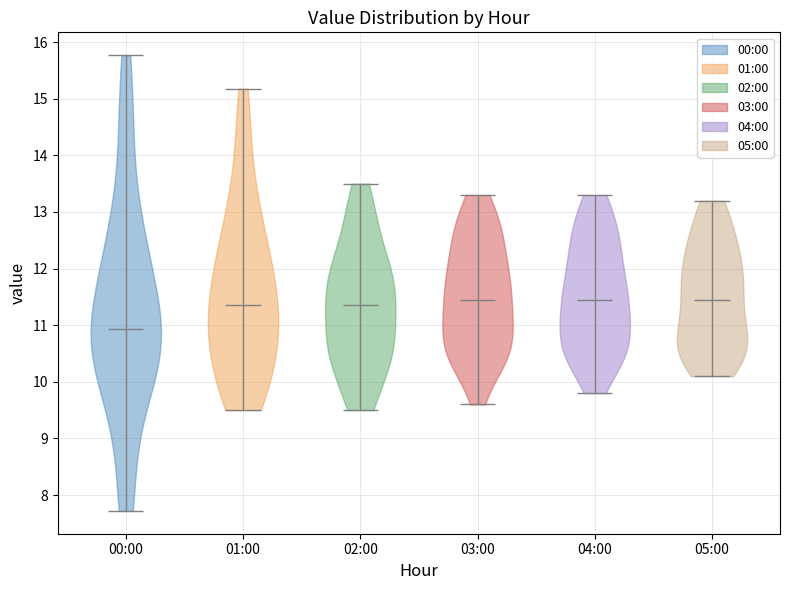

Reading left to right, read every violin against the y-axis: where its median line is, and the lowest and highest points it reaches. The values are not printed on the chart, so give them approximately, as read against the axis.

00:00: median line 10.9, lowest point 7.7, highest point 15.8
01:00: median line 11.4, lowest point 9.5, highest point 15.2
02:00: median line 11.4, lowest point 9.5, highest point 13.5
03:00: median line 11.5, lowest point 9.6, highest point 13.3
04:00: median line 11.5, lowest point 9.8, highest point 13.3
05:00: median line 11.5, lowest point 10.1, highest point 13.2